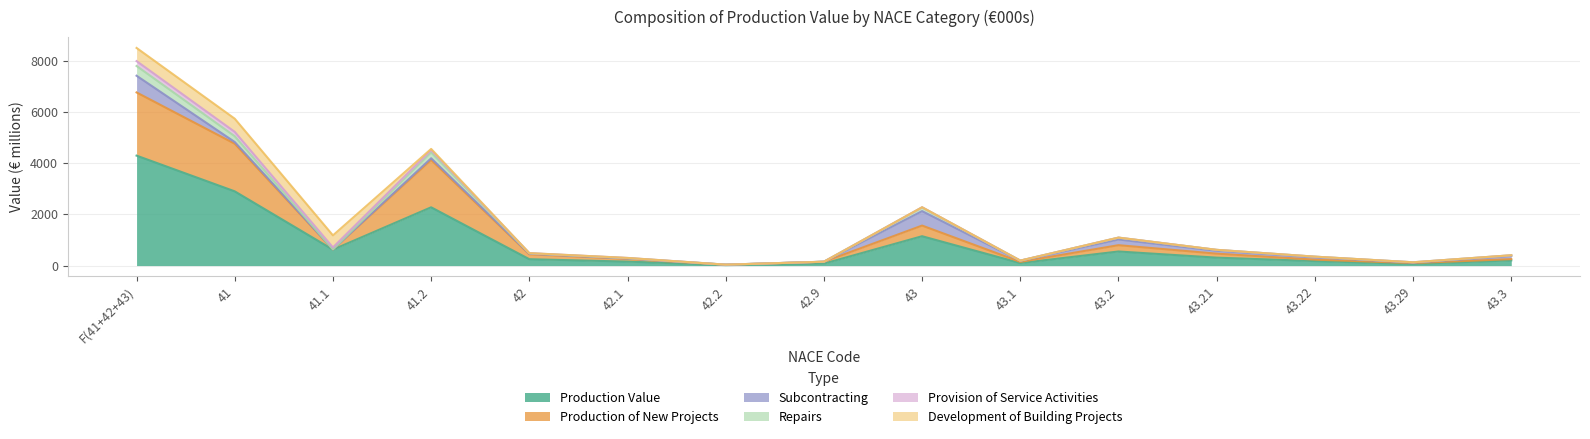

True or false: Production of New Projects has a value of 991.2 at 41.1.

False